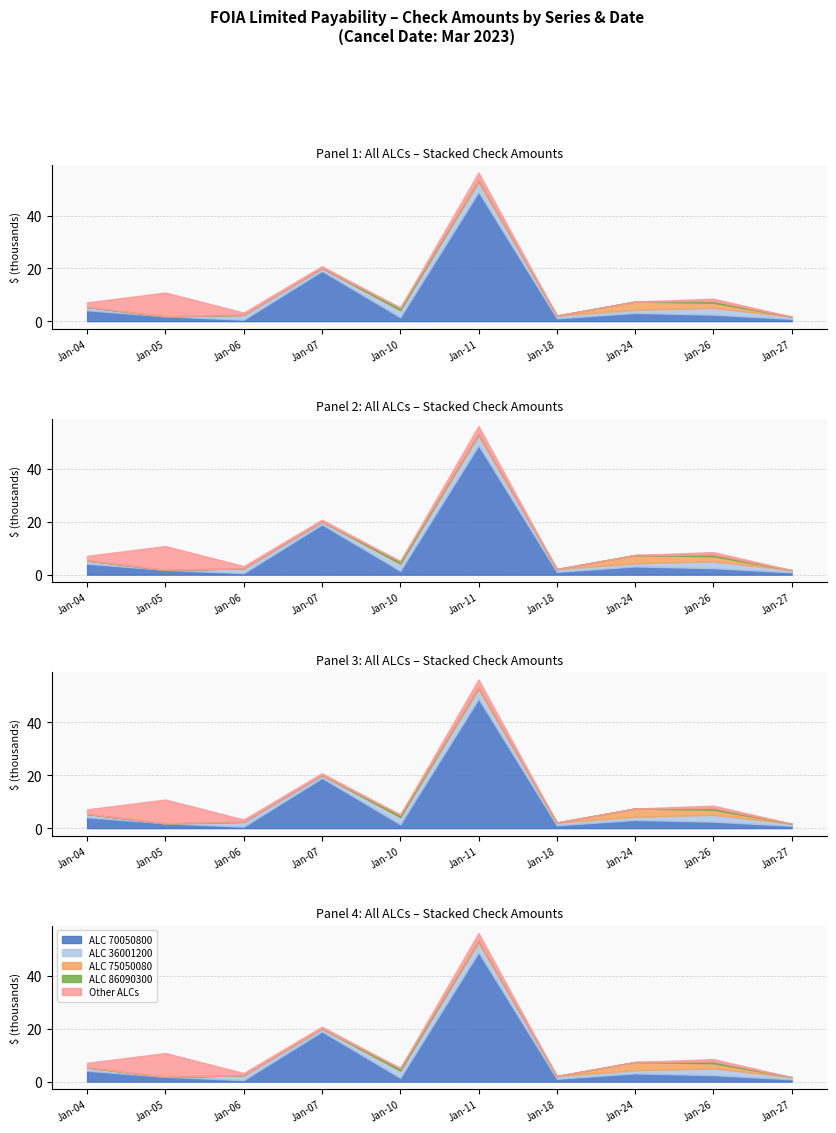

Reading left to right, list all the values displayed in this chart.

ALC 70050800: 4124.1	1829.2	533.6	18992.0	1439.7	48938.9	1051.2	3108.0	2446.5	858.0
ALC 36001200: 1242.5	0.0	1855.0	1137.3	2782.5	3710.0	1051.2	1201.0	2597.0	858.0
ALC 75050080: 0.0	0.0	0.0	0.0	0.0	881.0	0.0	3108.0	1932.0	0.0
ALC 86090300: 0.0	0.0	0.0	0.0	871.2	0.0	0.0	0.0	653.7	0.0
Other ALCs: 1750.0	9000.0	858.0	680.0	0.0	2759.8	0.0	0.0	900.8	0.0